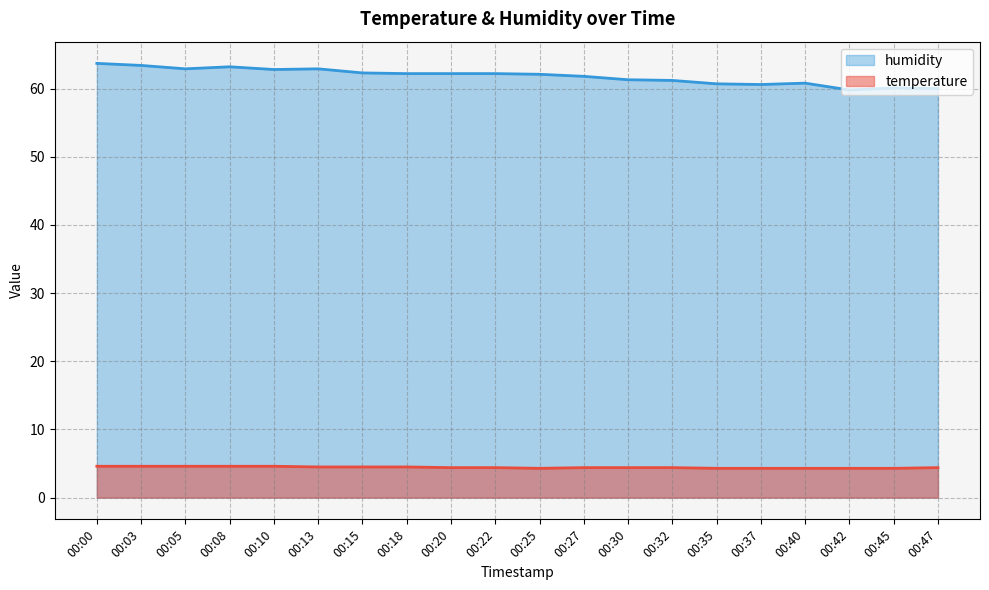

How many series are shown in this chart?

2